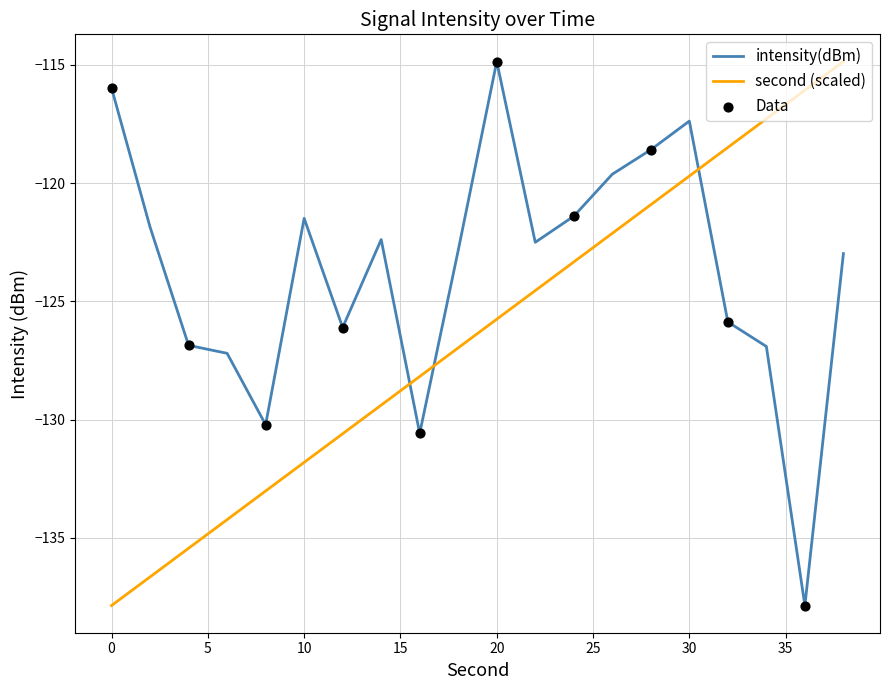

Which series has the largest total across all categories?

intensity(dBm)